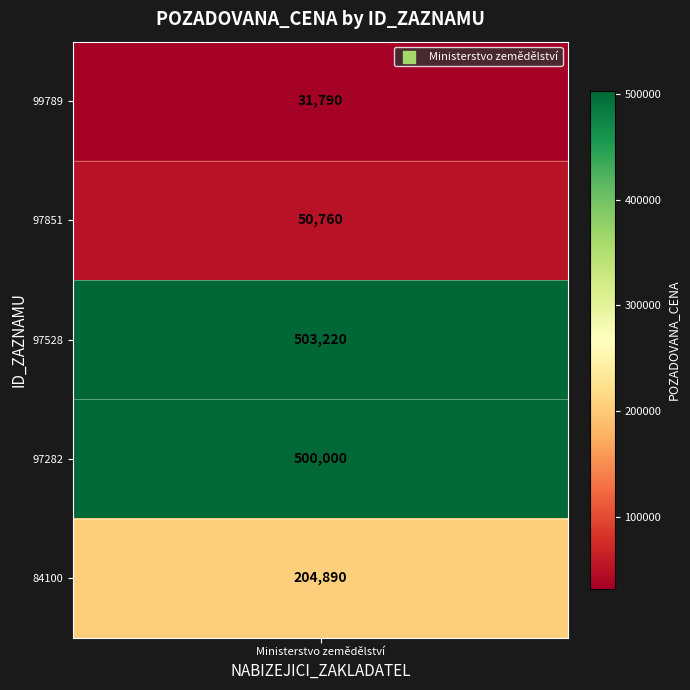

What is the approximate value at 97528?

503220